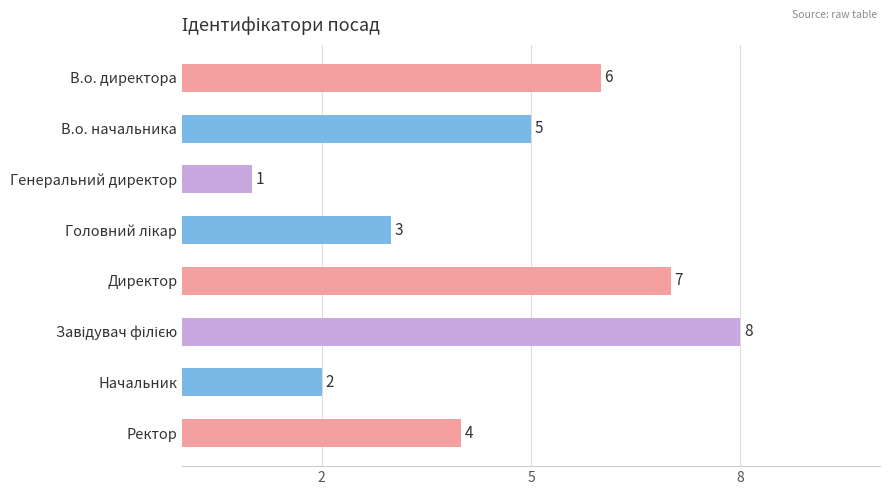

How many values are below 5?

4